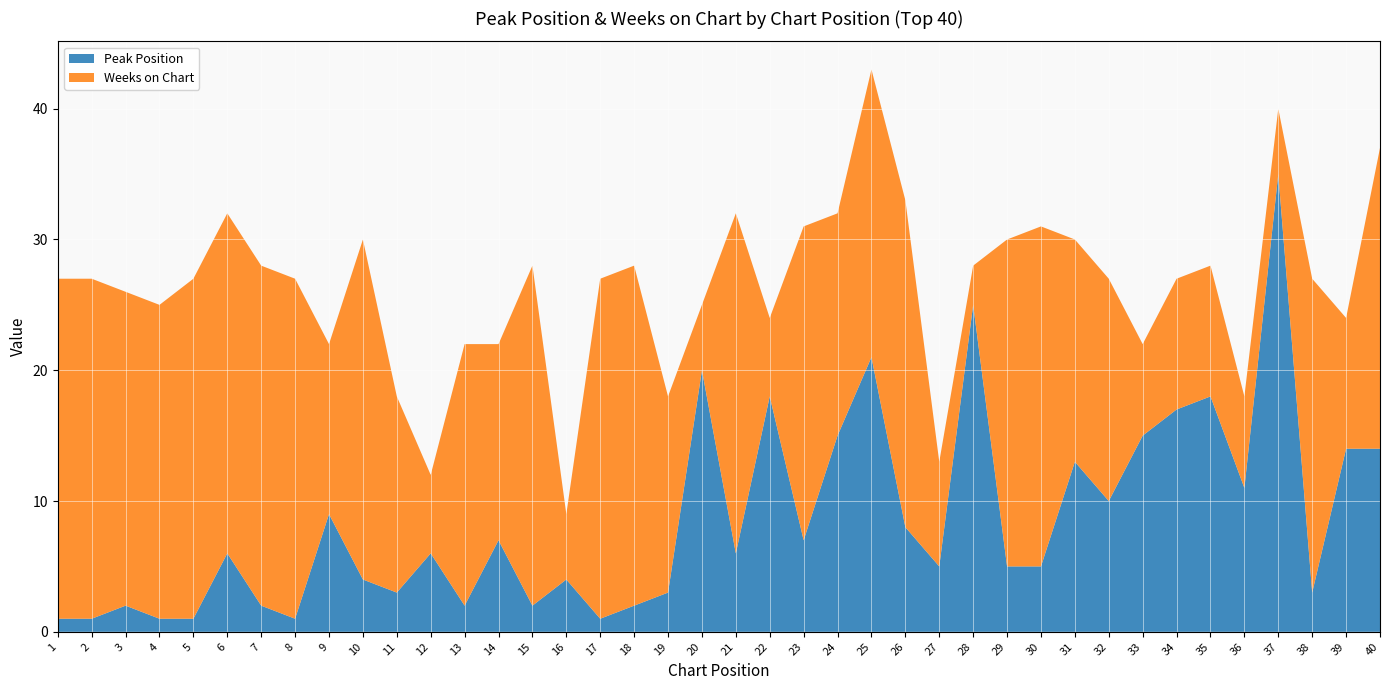

Reading left to right, list all the values displayed in this chart.

Peak Position: 1	1	2	1	1	6	2	1	9	4	3	6	2	7	2	4	1	2	3	20	6	18	7	15	21	8	5	25	5	5	13	10	15	17	18	11	35	3	14	14
Weeks on Chart: 26	26	24	24	26	26	26	26	13	26	15	6	20	15	26	5	26	26	15	5	26	6	24	17	22	25	8	3	25	26	17	17	7	10	10	7	5	24	10	23